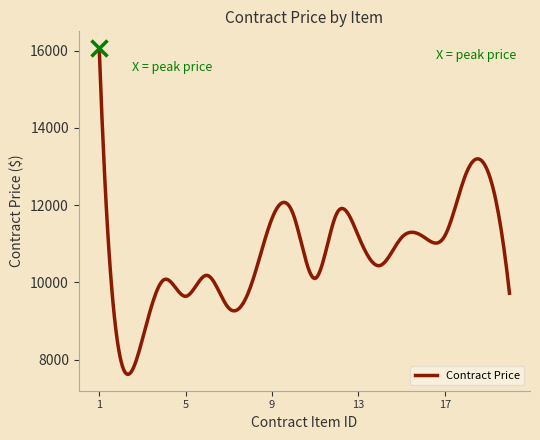

What is the difference between the maximum and minimum values?

8454.9